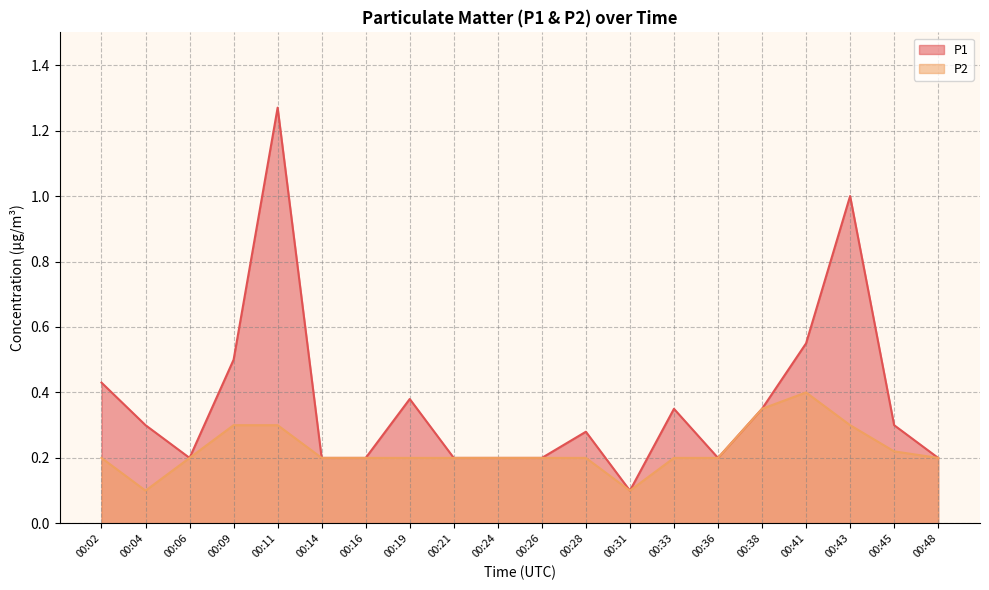

True or false: P1 has more than 2 points higher than both neighbors.

True